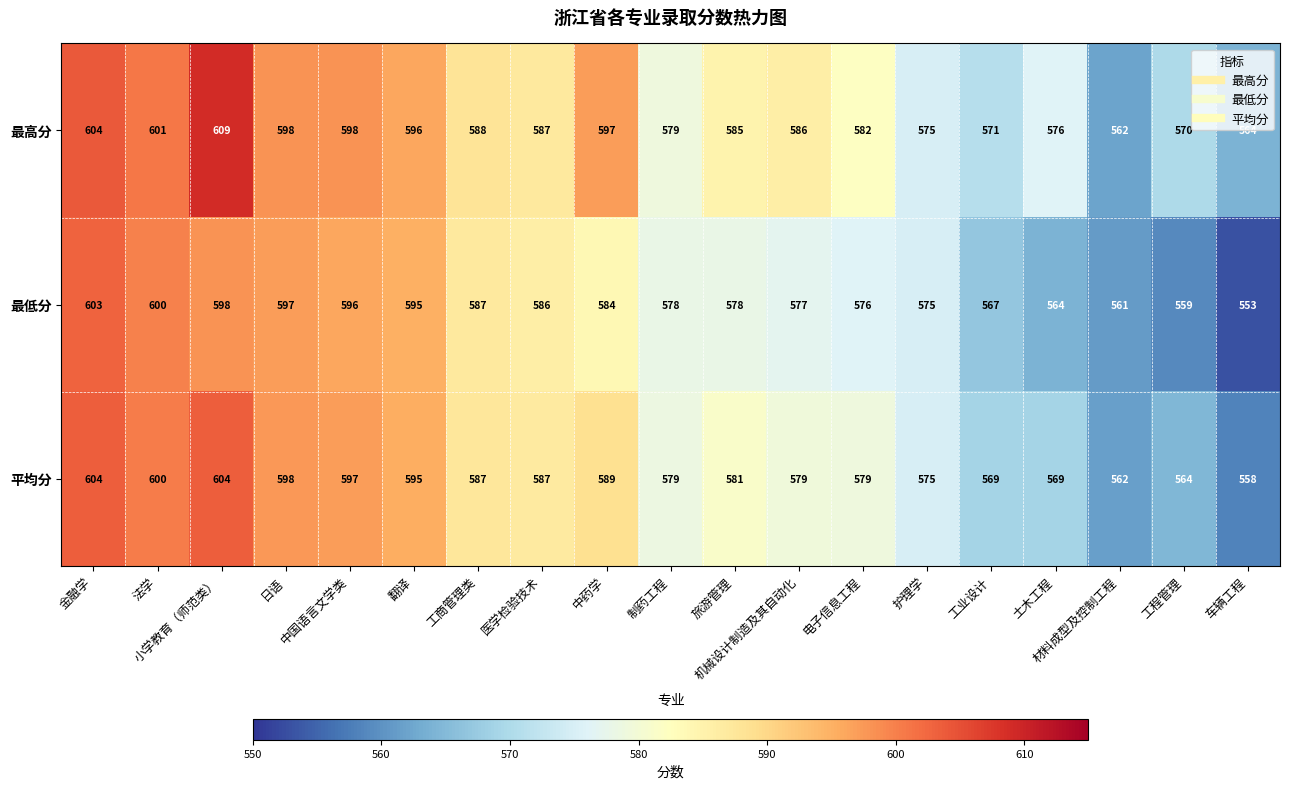

What is the smallest value displayed?

553